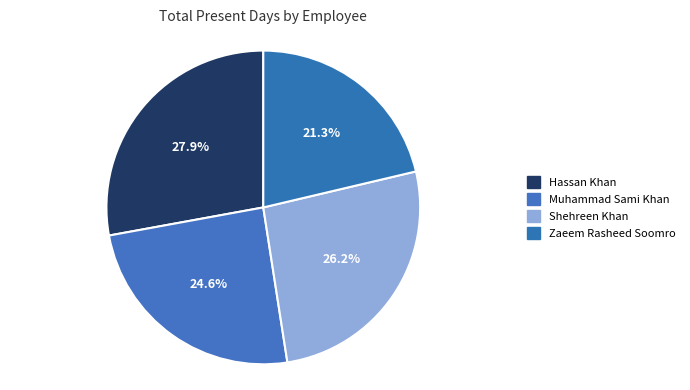

Which category has the smallest portion of the pie?

Zaeem Rasheed Soomro